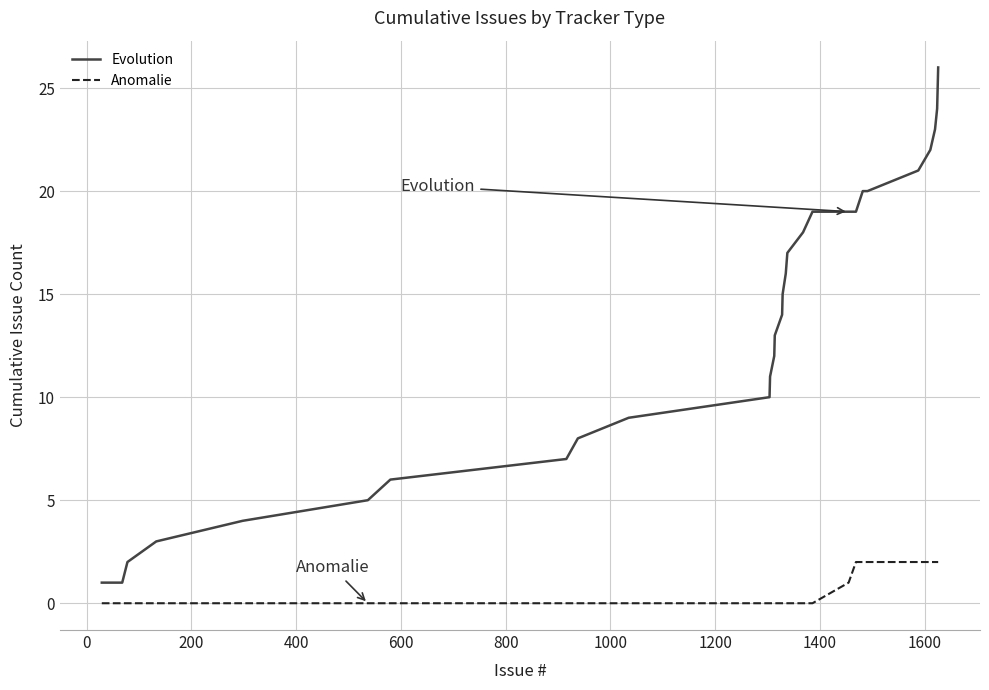

What is the difference between the maximum and minimum values in the Evolution series?

25